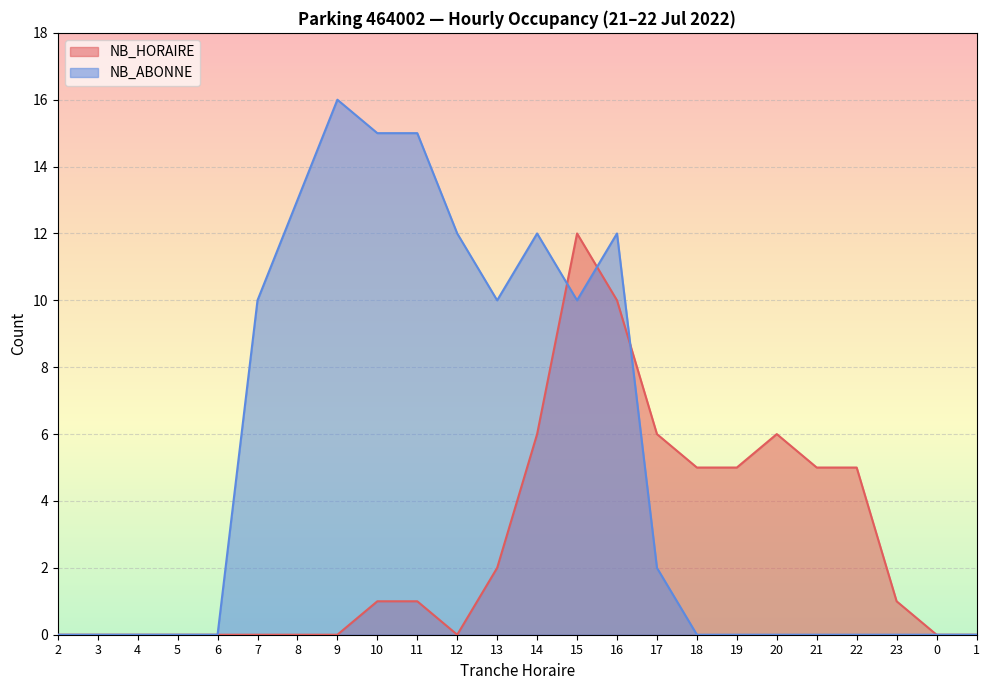

What is the label of the 15th point from the left?

16